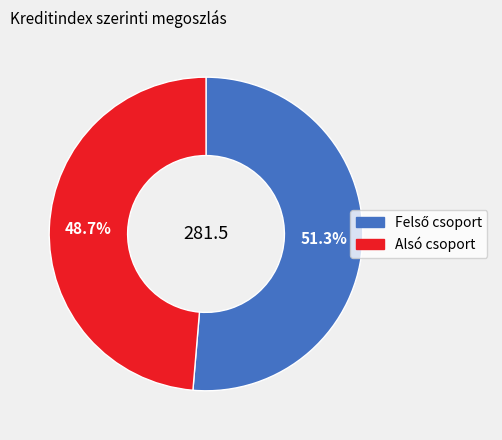

How many segments does this pie chart have?

2